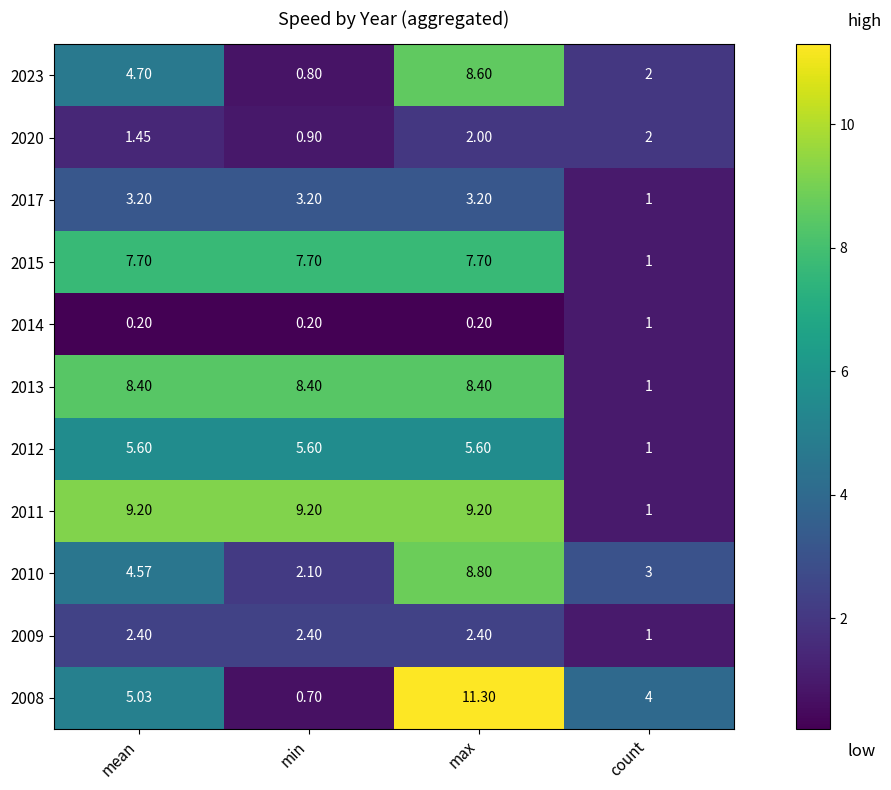

What is the maximum value shown in the chart?

11.3